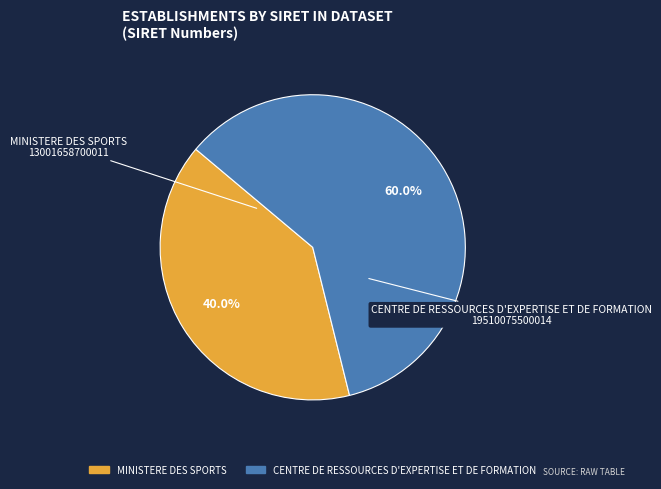

True or false: MINISTERE DES SPORTS accounts for 40% of the total.

True